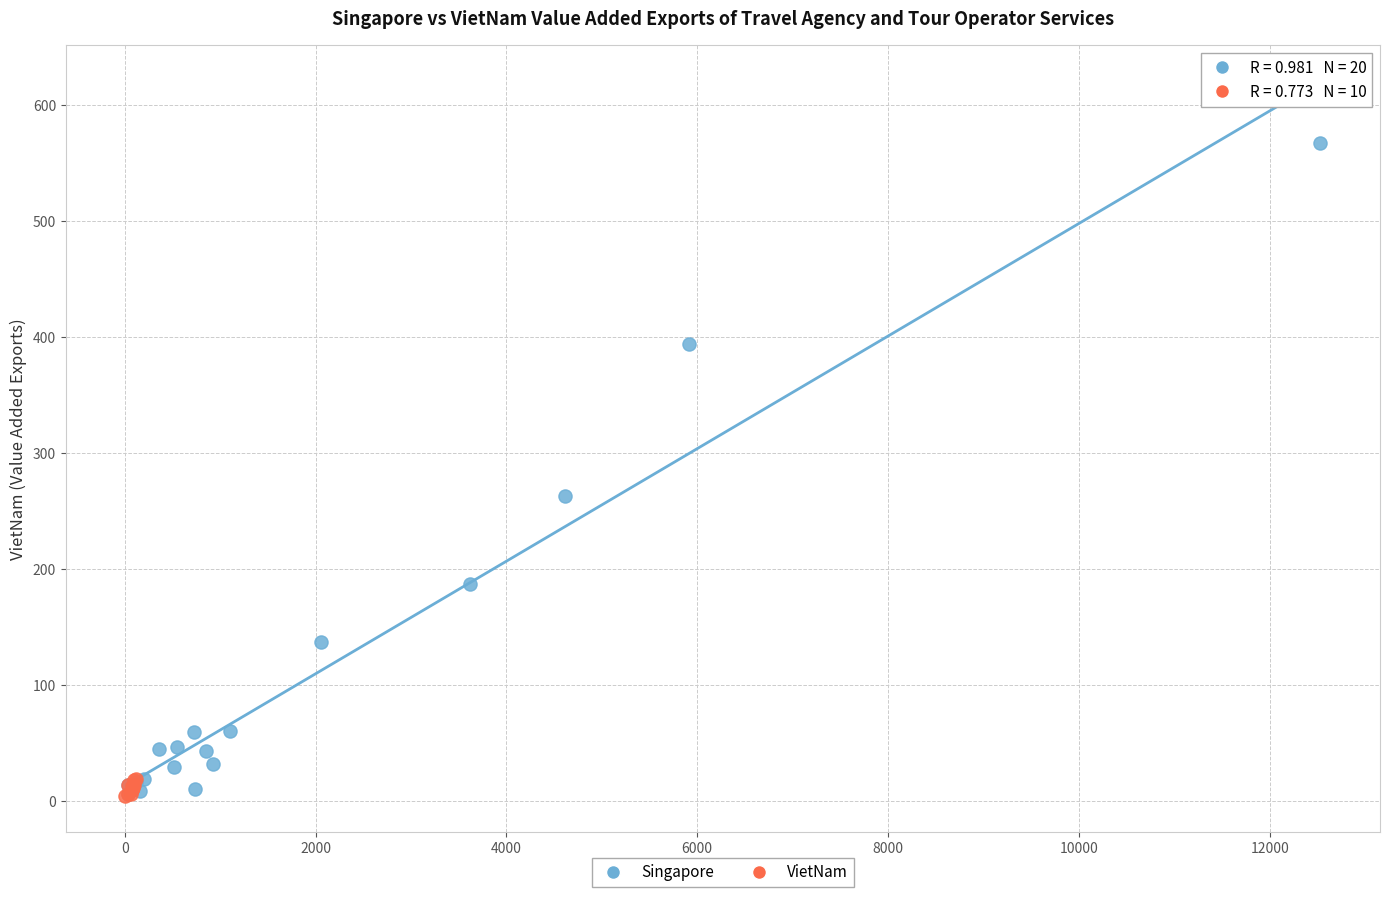

Which series contains the highest Y value?

Singapore